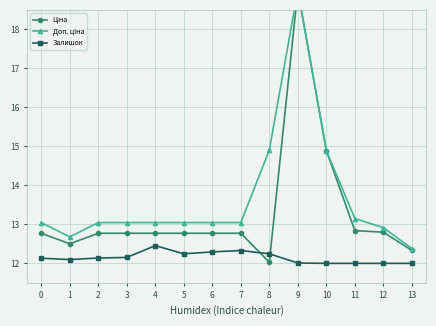

What is the value of the Ціна point at the 7th from the left?

12.8